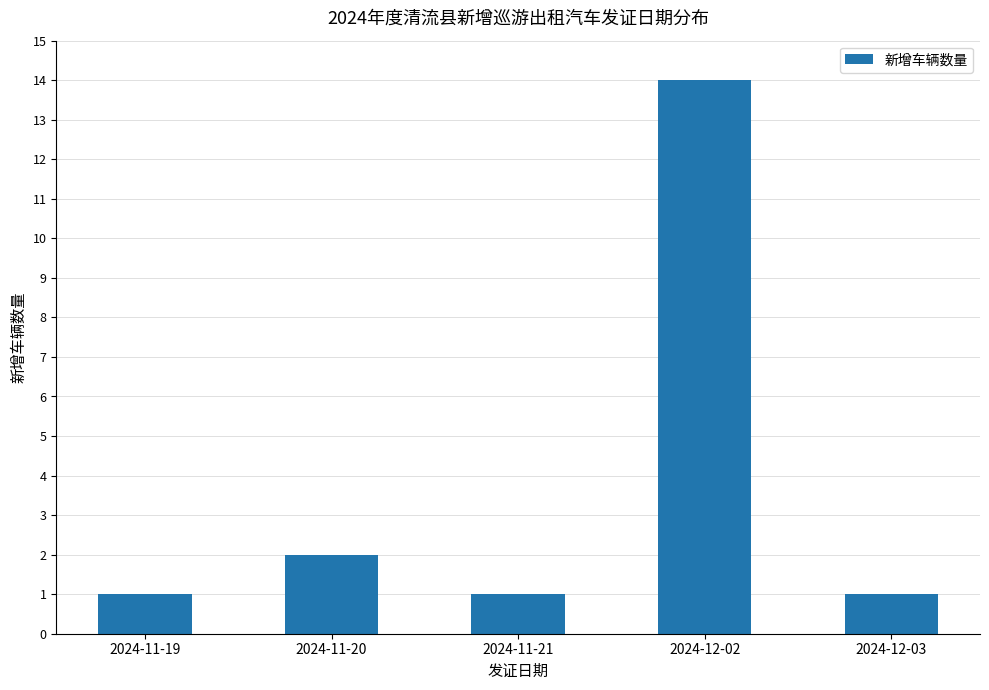

What is the change in value from 2024-11-20 to 2024-12-03?

-1